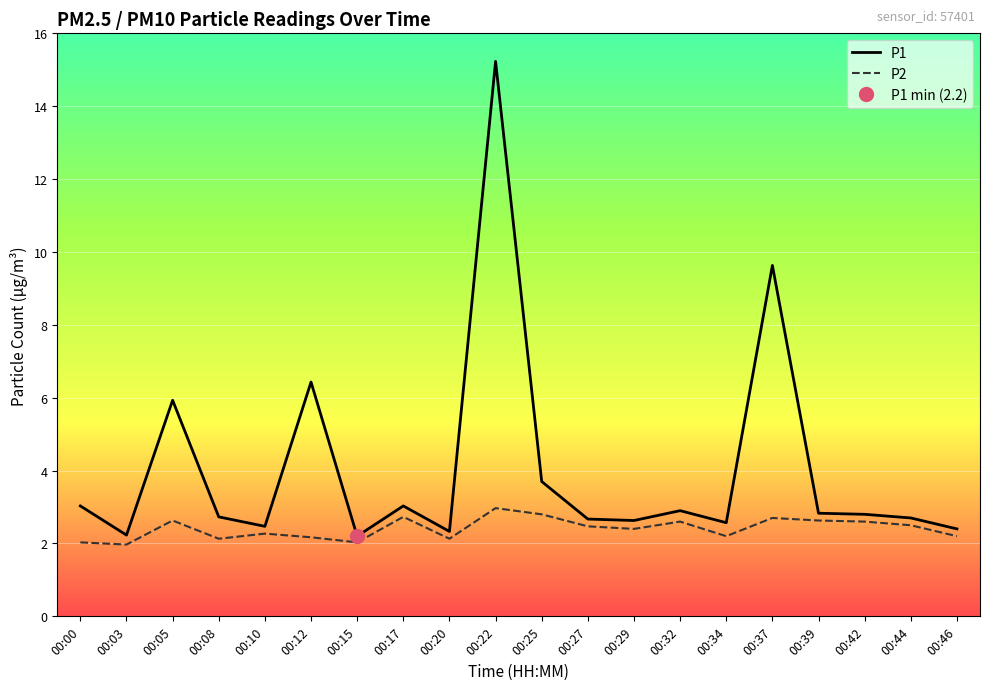

Is the value of P1 at 00:08 greater than the value of P2 at 00:32?

Yes